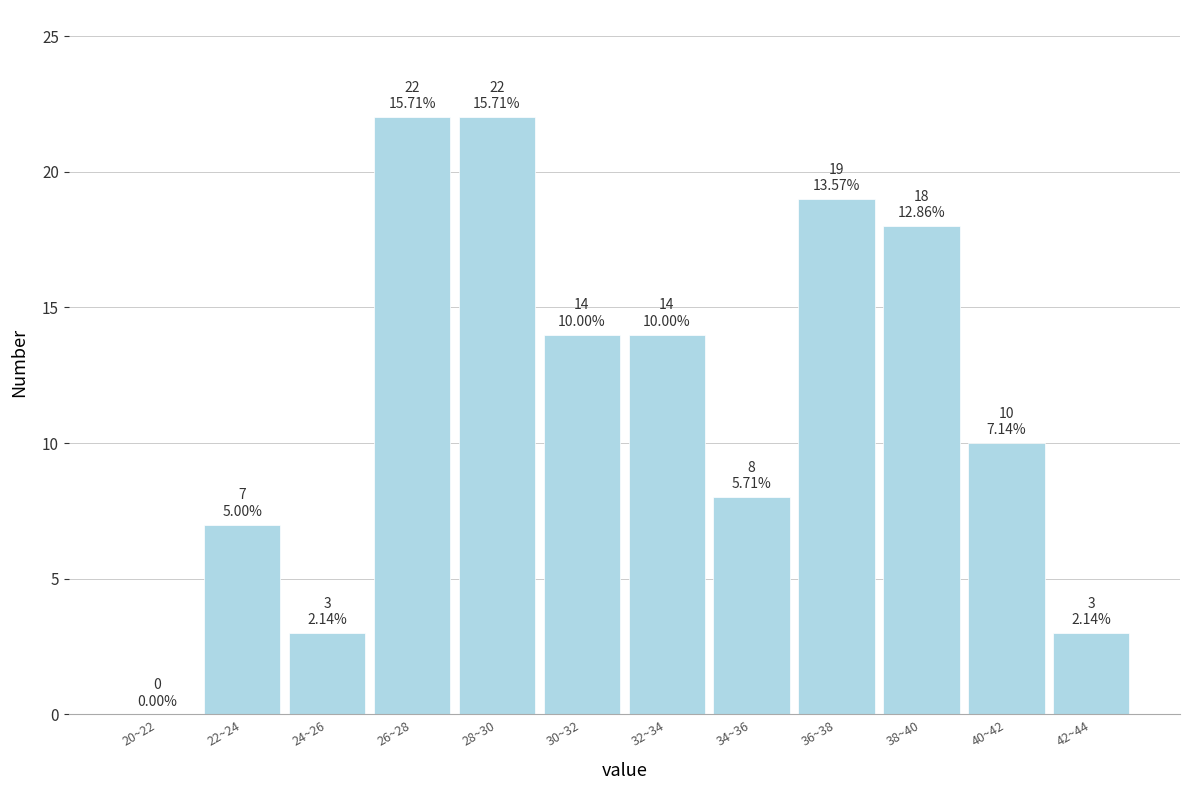

Reading left to right, extract all data points from this chart.

20~22=0	22~24=7	24~26=3	26~28=22	28~30=22	30~32=14	32~34=14	34~36=8	36~38=19	38~40=18	40~42=10	42~44=3